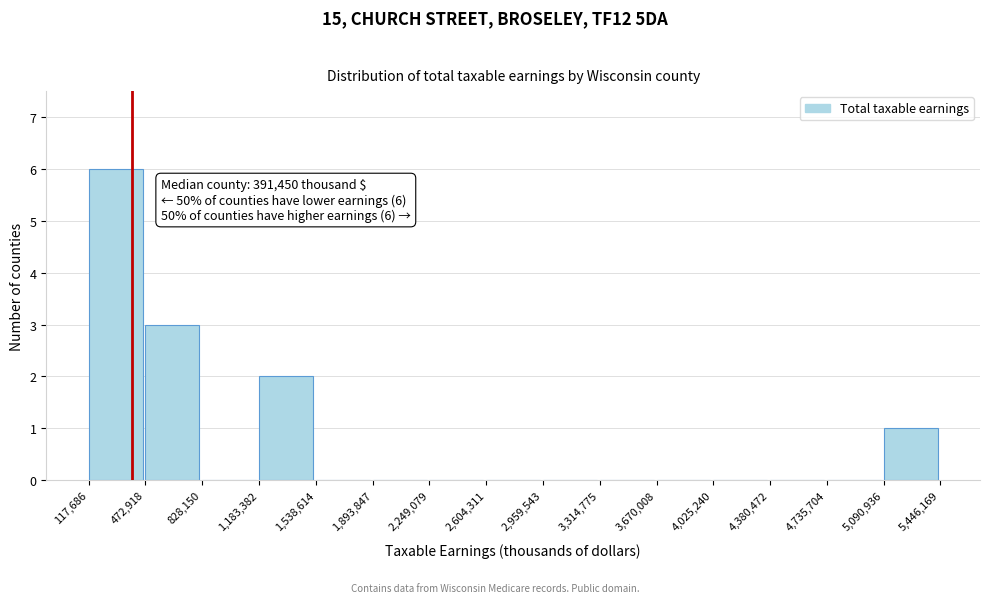

Over which range of the x-axis is the bar tallest?

117,686 to 472,918